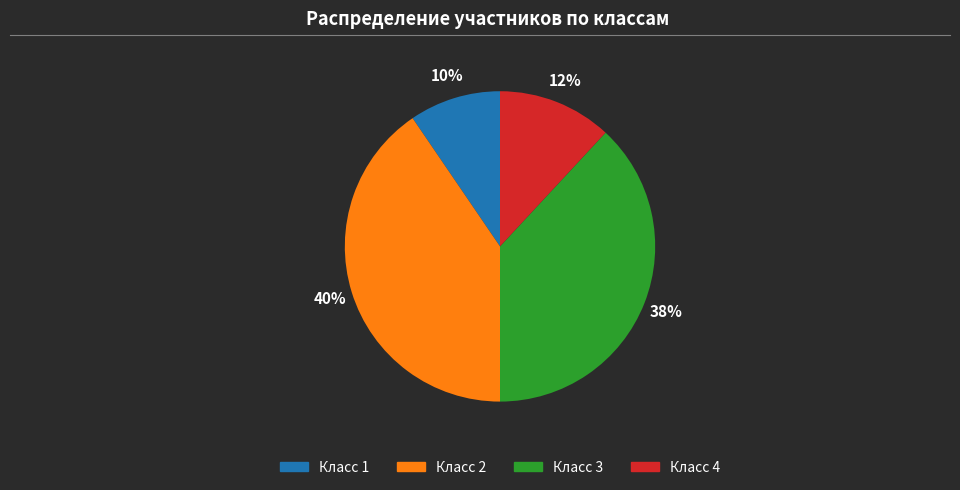

To the nearest percent, what is the average slice percentage?

25%